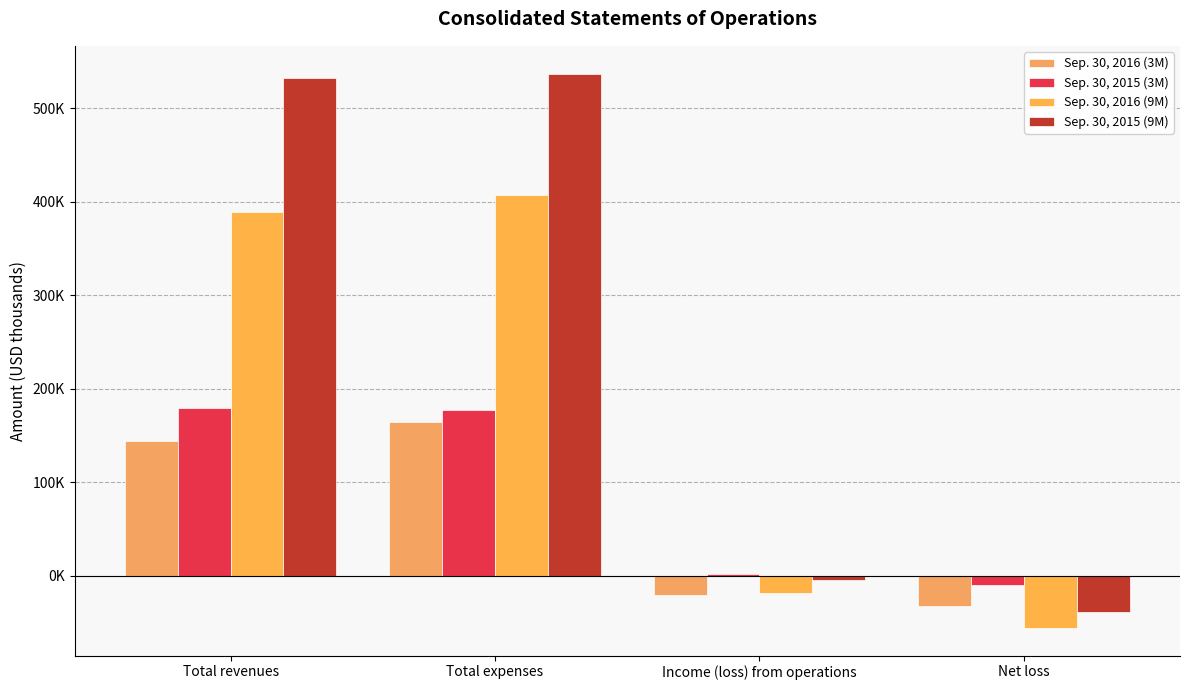

What is the spread (max minus min) of values at Net loss?

45814